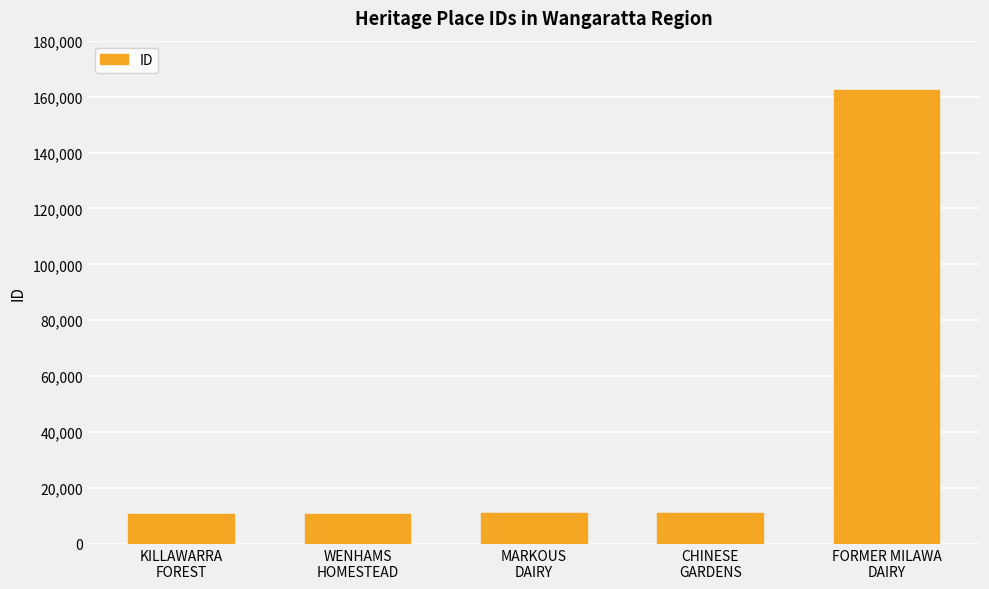

Are the bars horizontal?

No